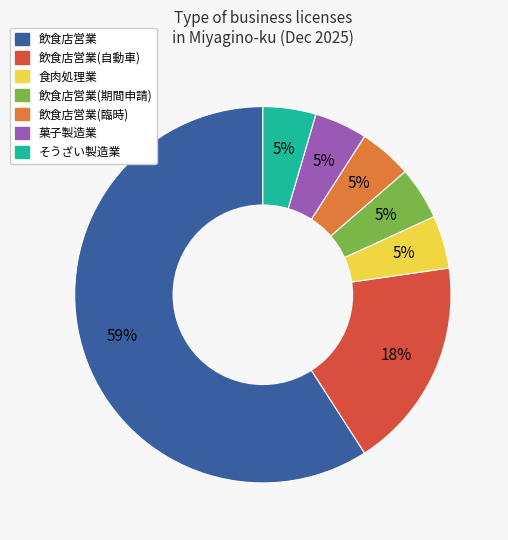

To the nearest percent, what is the average slice percentage?

14%